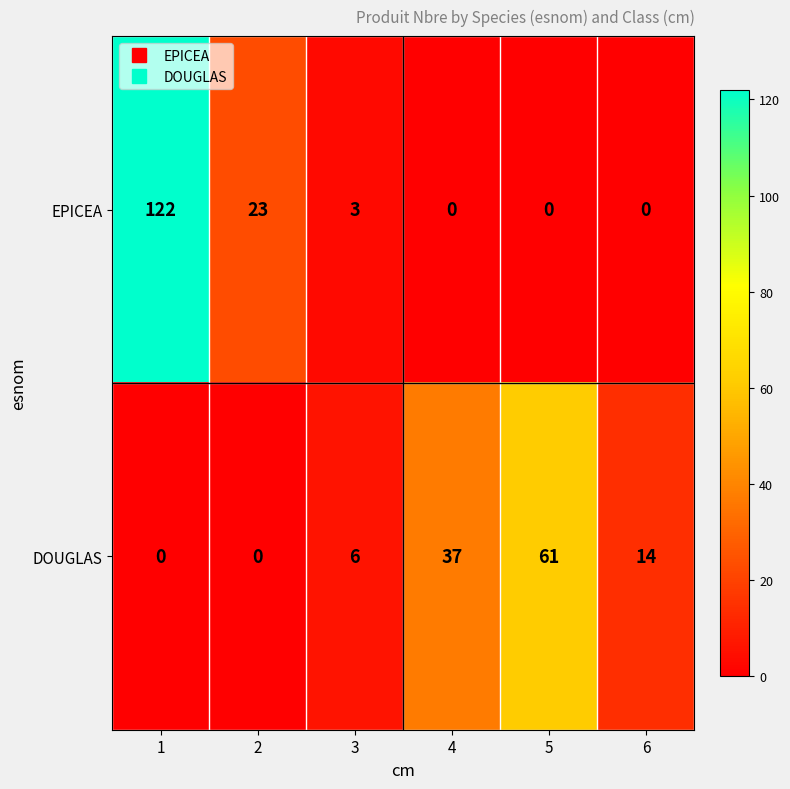

At 1, list the series in order from smallest to largest.

DOUGLAS, EPICEA